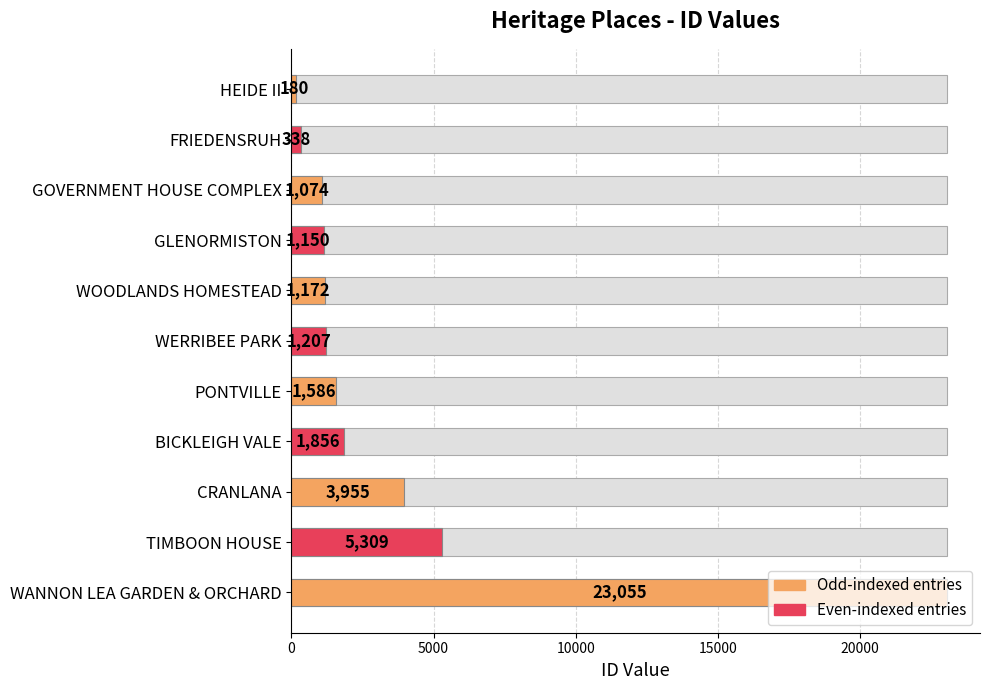

The chart shows a value of 724 at WERRIBEE PARK. True or false?

False